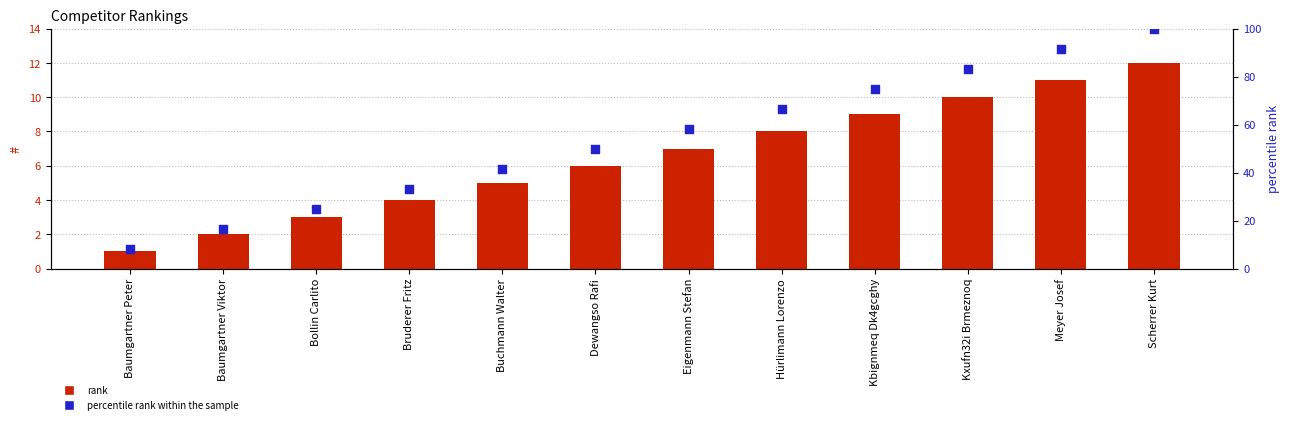

Which series reaches the maximum Y coordinate?

percentile rank within the sample